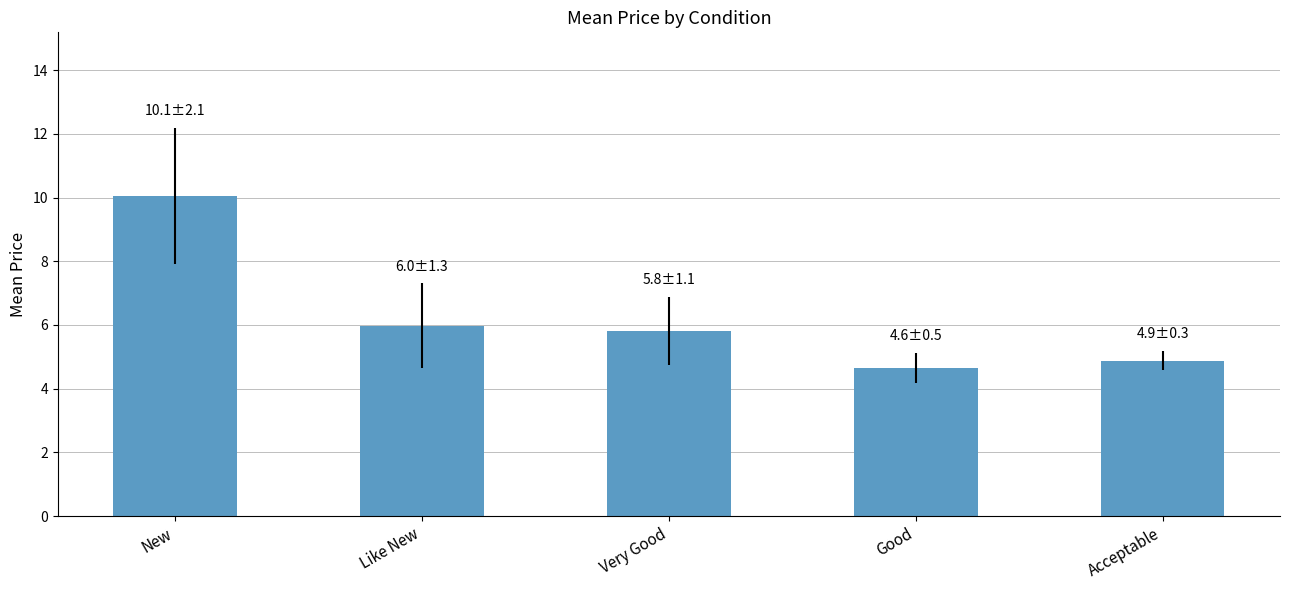

What is the greatest value displayed?

10.1